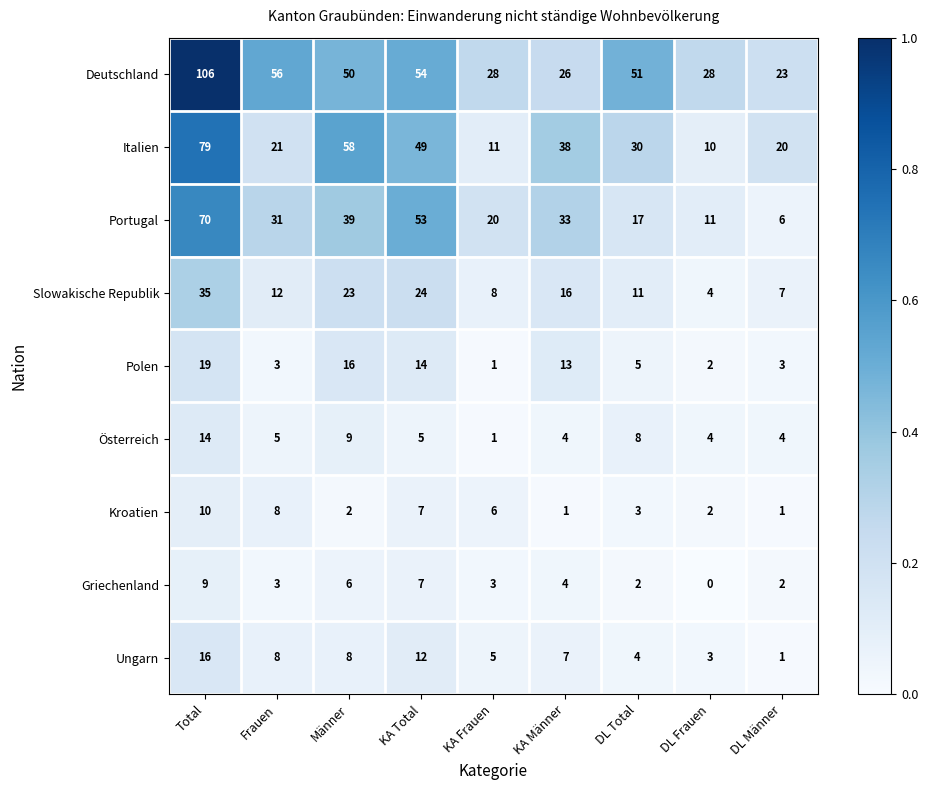

What is the difference between the second highest and minimum values in the Kroatien series?

7